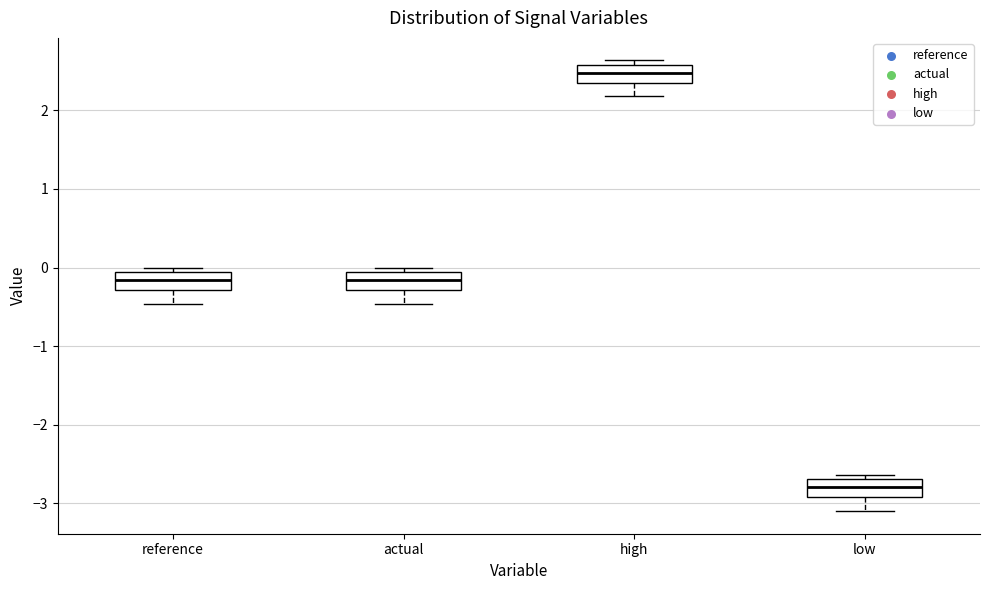

Which box has the lowest median line?

low